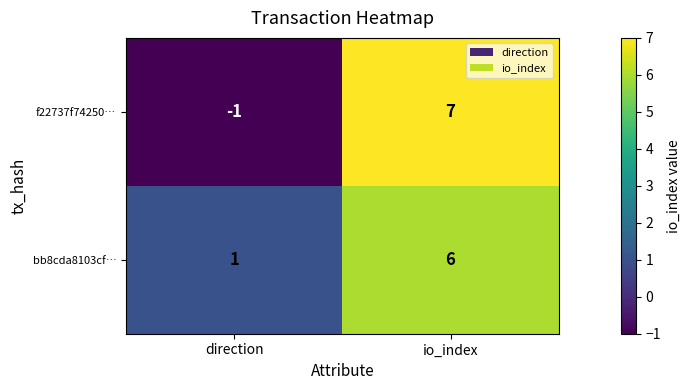

Rank the series by their maximum value, from highest to lowest.

f22737f74250…, bb8cda8103cf…